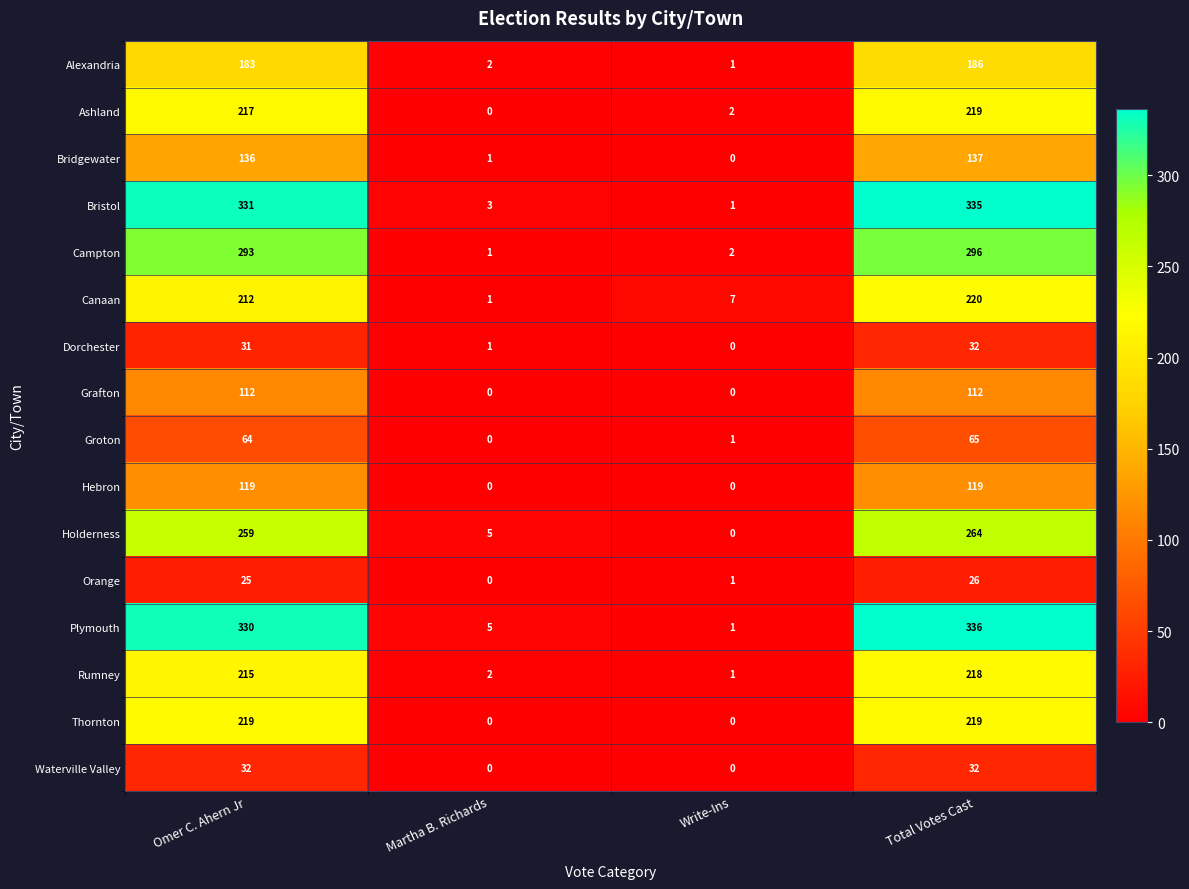

At which category is the sum across all series the highest?

Total Votes Cast